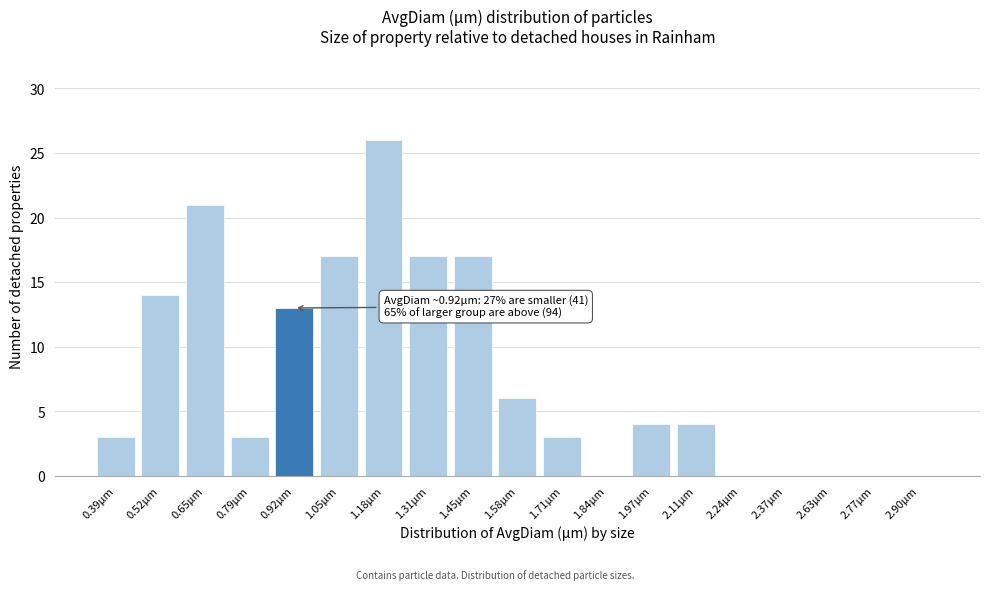

Reading left to right, what are all the values shown in this chart?

0.39µm=3	0.52µm=14	0.65µm=21	0.79µm=3	0.92µm=13	1.05µm=17	1.18µm=26	1.31µm=17	1.45µm=17	1.58µm=6	1.71µm=3	1.84µm=0	1.97µm=4	2.11µm=4	2.24µm=0	2.37µm=0	2.63µm=0	2.77µm=0	2.90µm=0